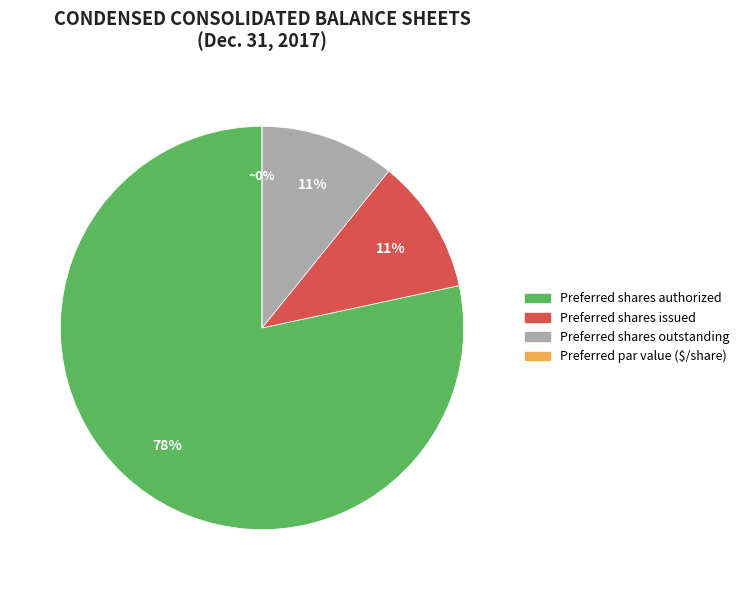

Is Preferred shares authorized the majority of the pie?

Yes